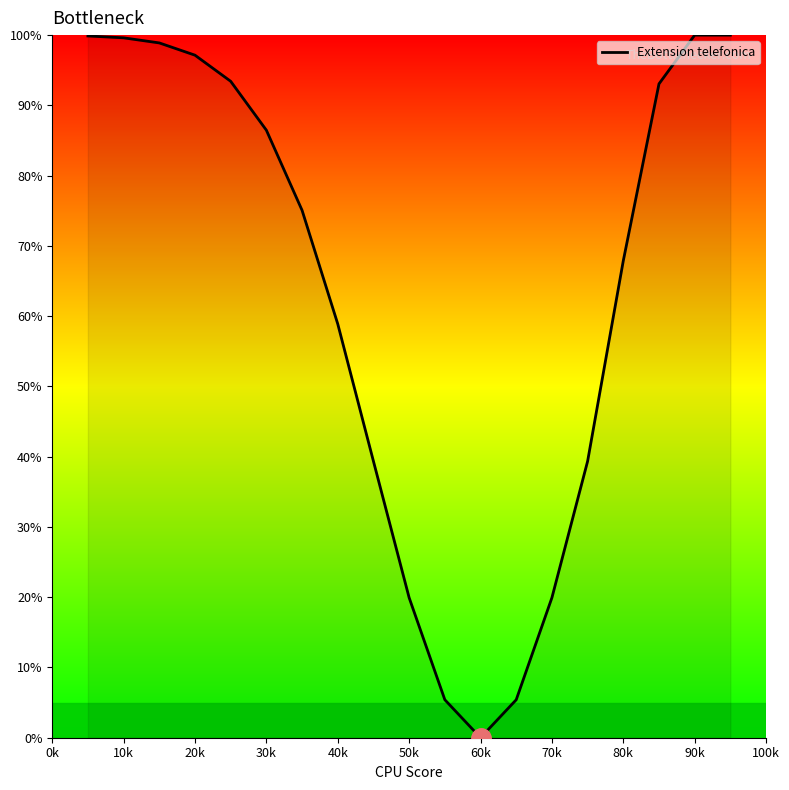

Is this an area chart (filled region under the line)?

Yes